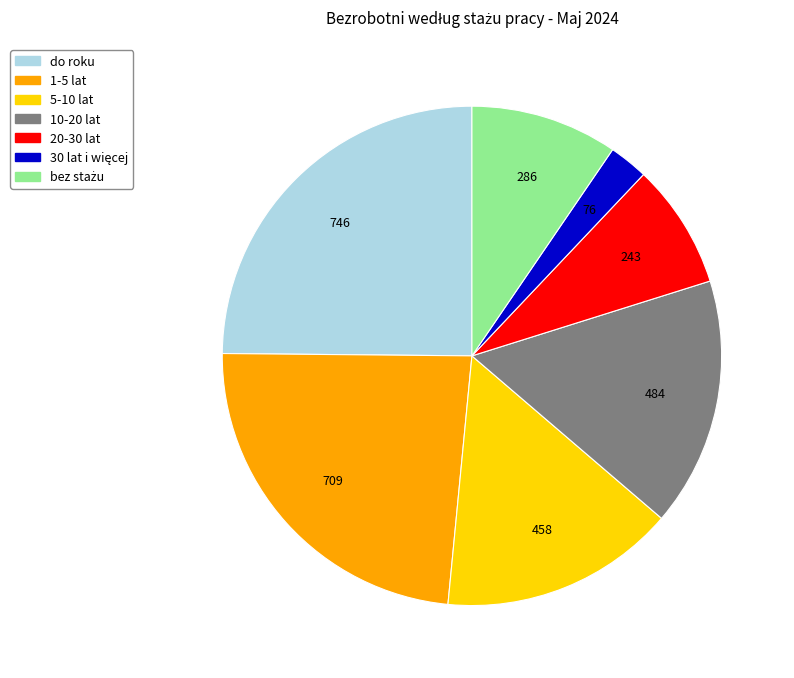

Count the number of slices in the pie.

7